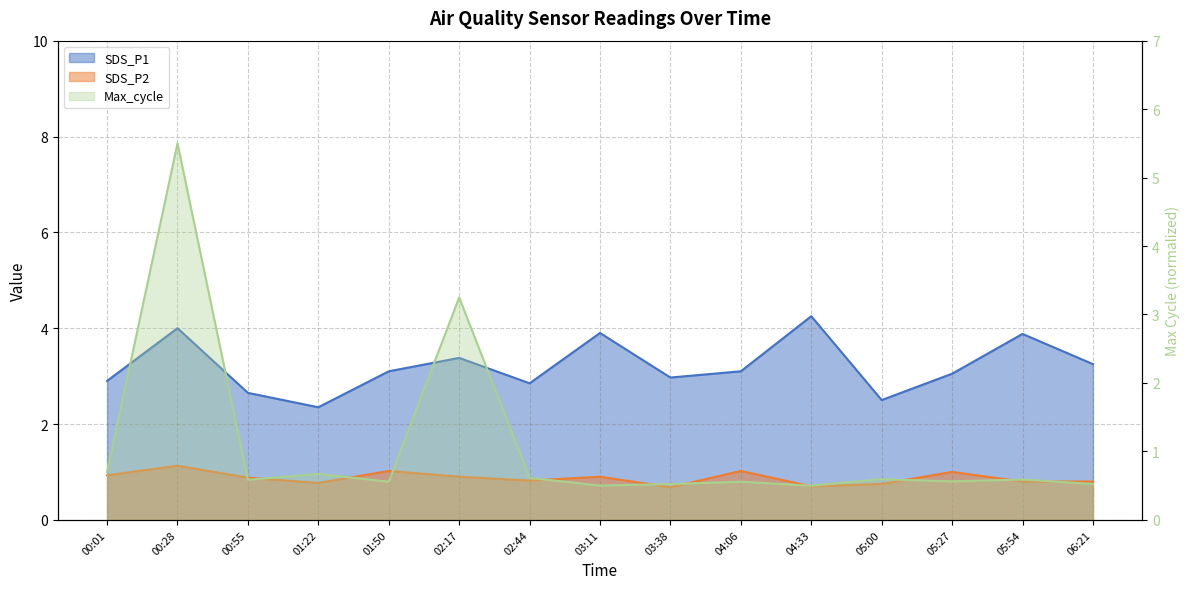

How many distinct data groups are displayed?

3